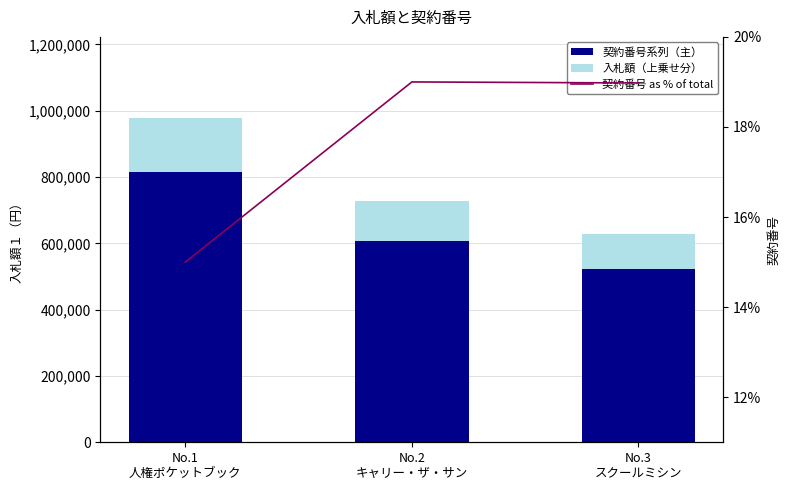

At how many categories does at least one series exceed 333043?

3